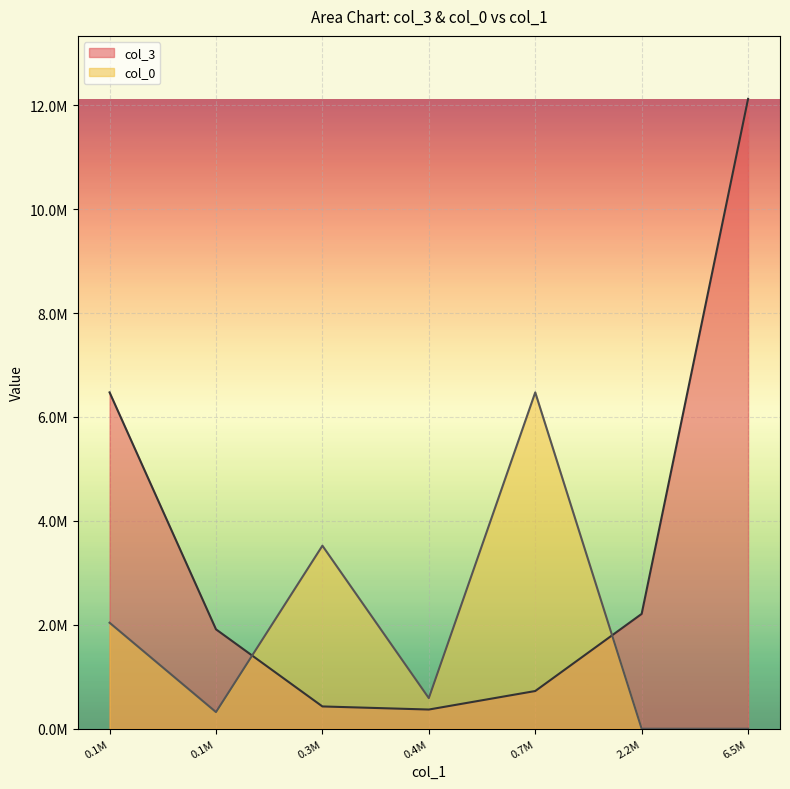

What are all the series names shown in the legend?

col_3, col_0